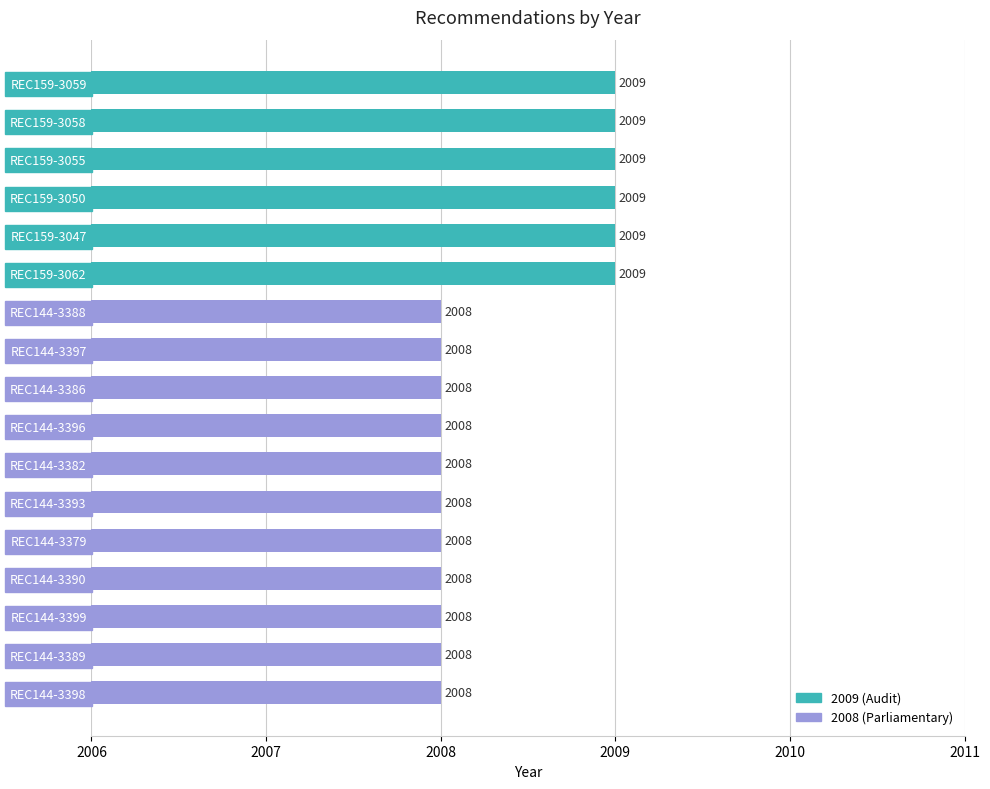

What is the sum of the values at REC159-3047 and REC159-3055?

4018